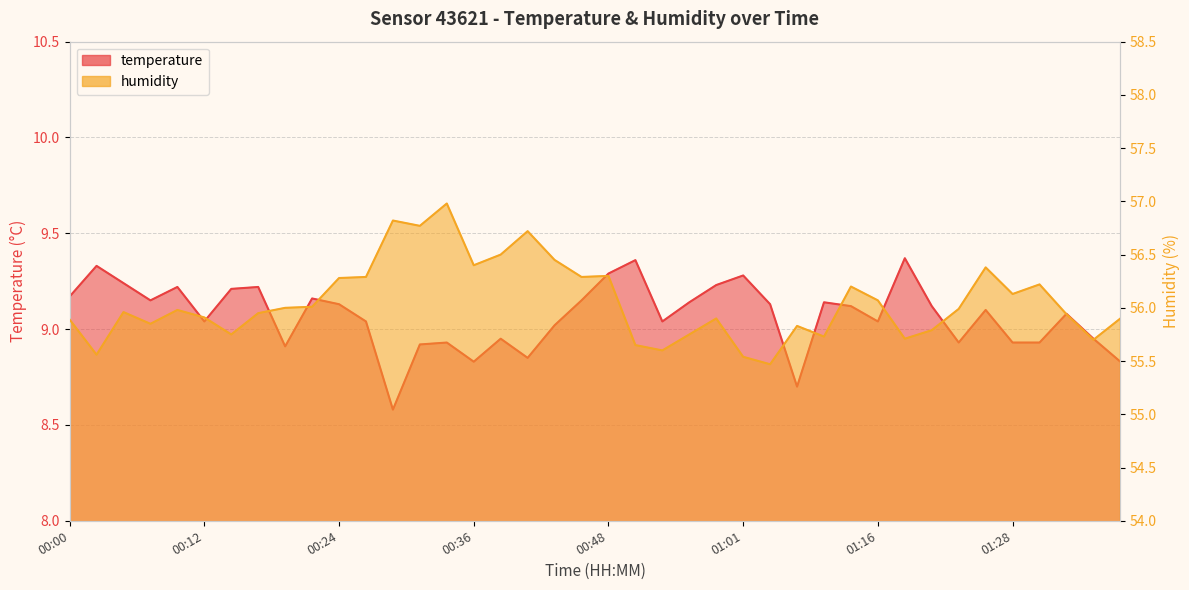

Which series changed the most between 00:12 and 01:11?

humidity